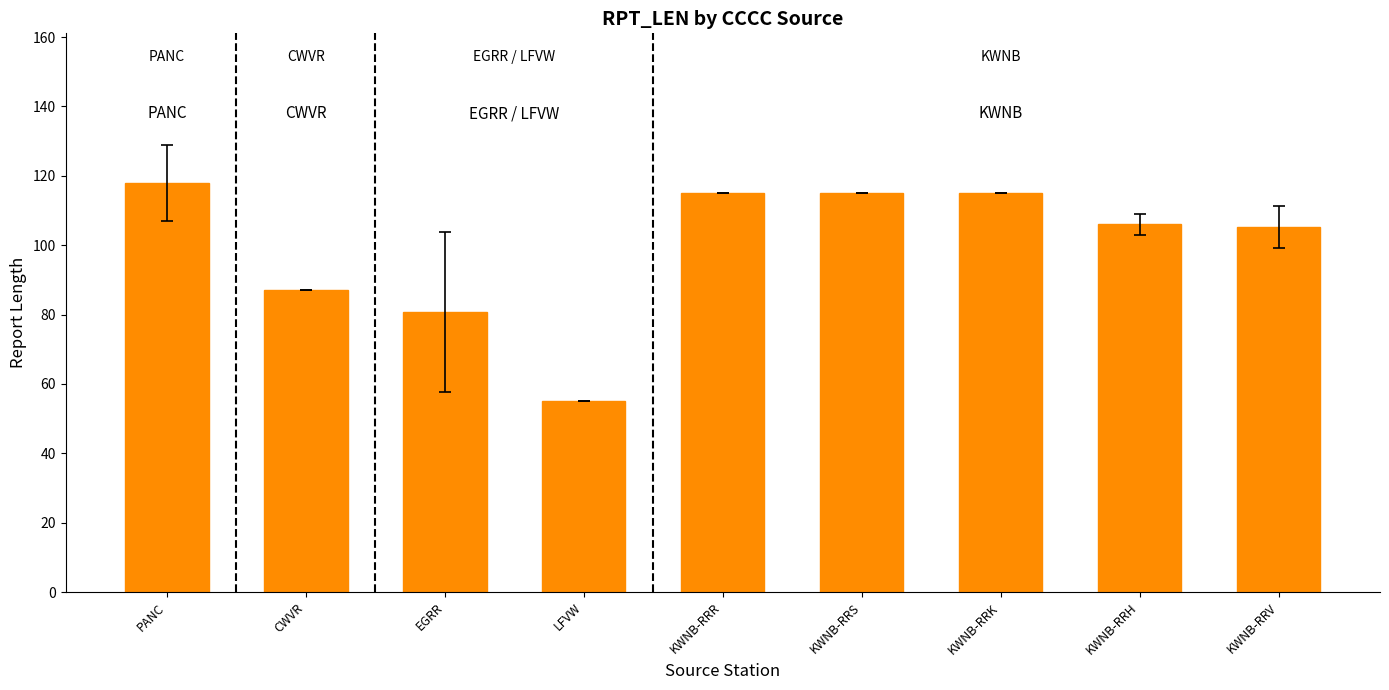

What is the sum of all values?

896.9